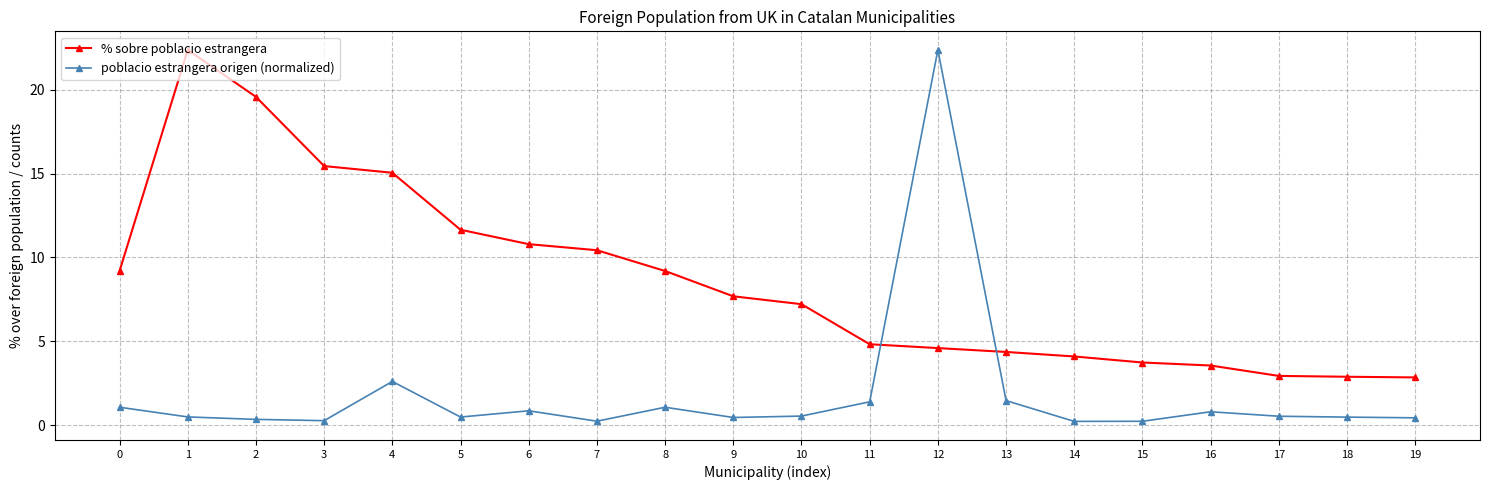

True or false: poblacio estrangera origen (normalized) has more than 2 interior local peaks.

True